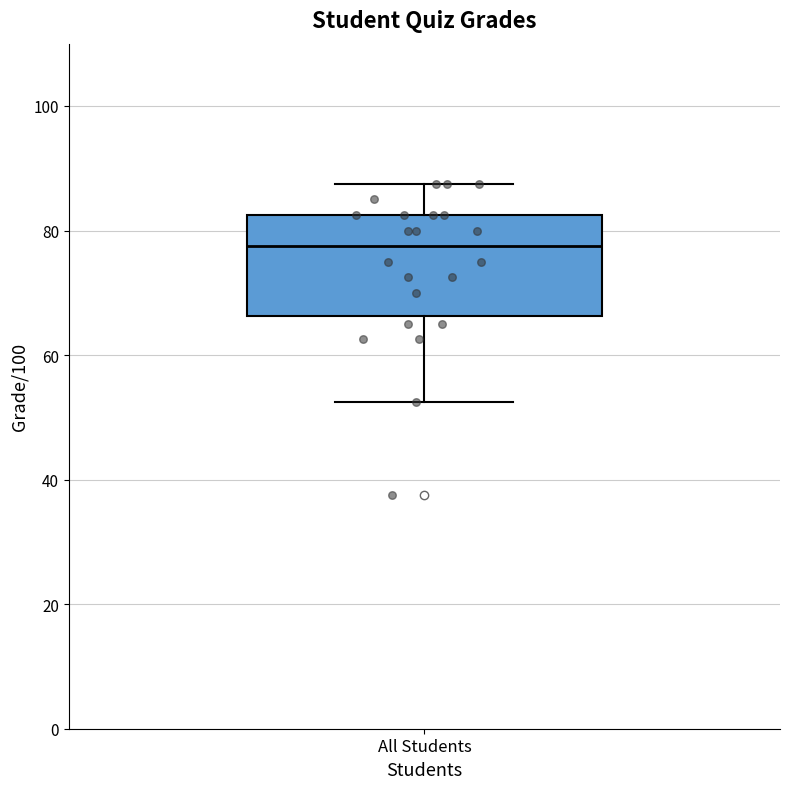

Transcribe this box plot: give where the median line is, the range the box spans, and where the two whiskers end, as read against the y-axis. The values are not printed on the chart, so give them approximately, as read against the axis.

median 78, box 66 to 82, whiskers 52 to 88